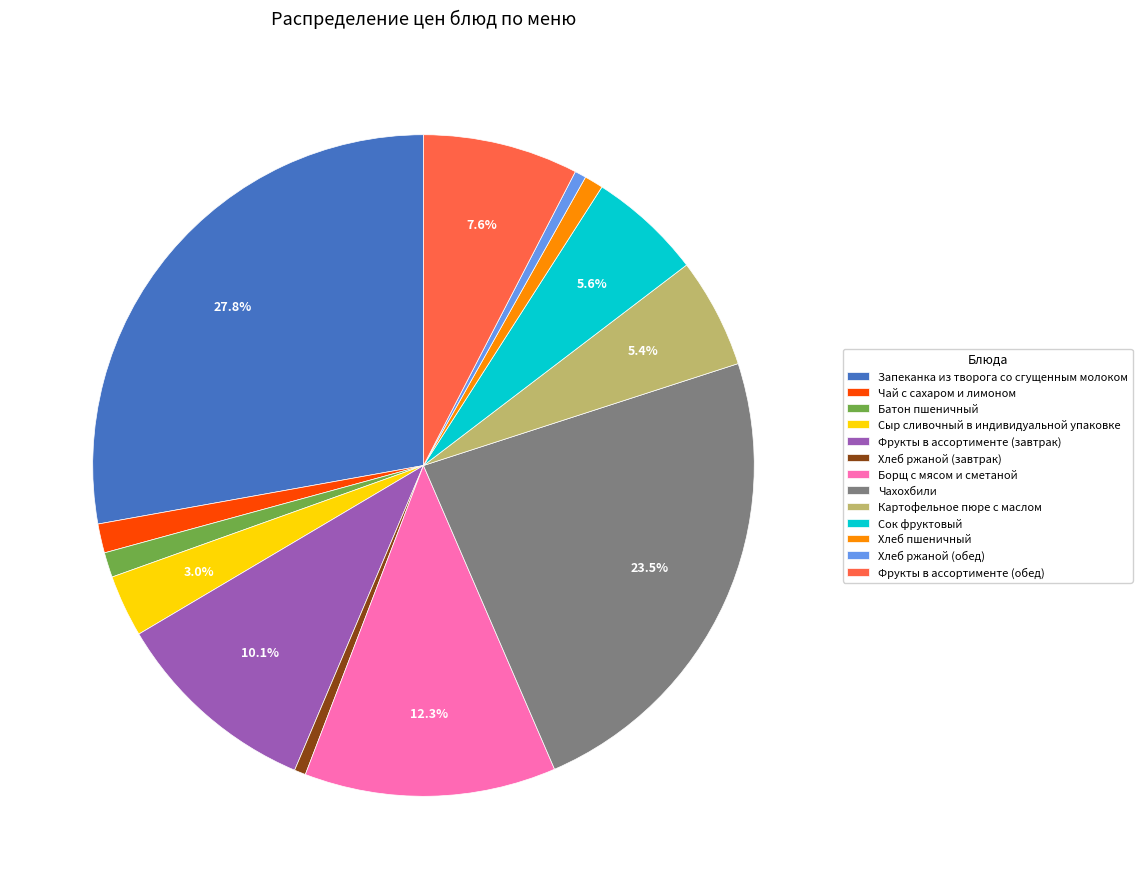

Which slice is the largest?

Запеканка из творога со сгущенным молоком